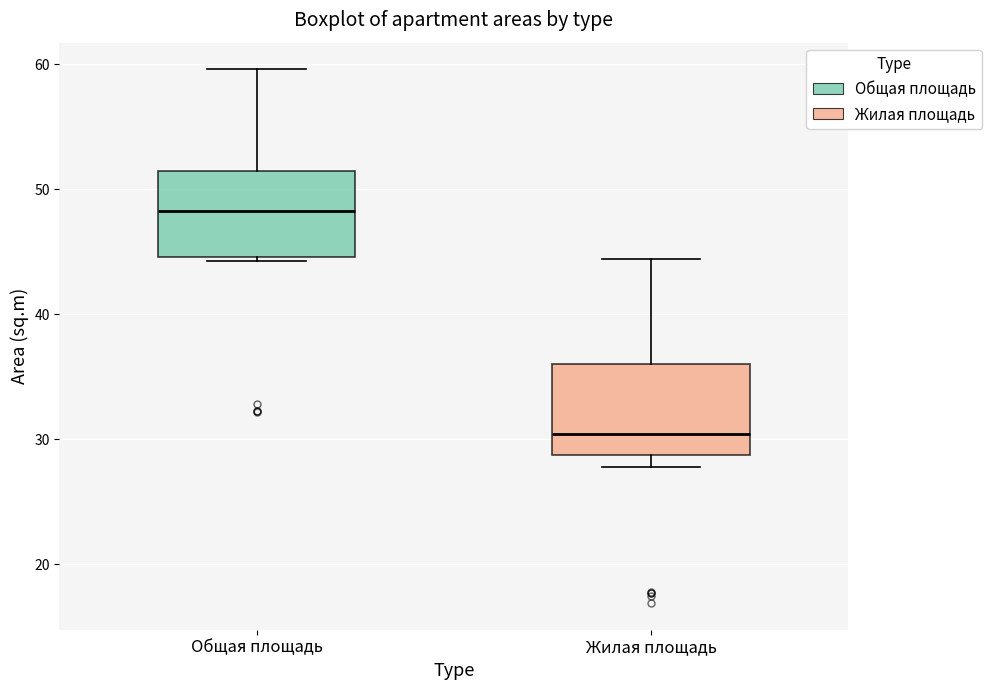

Reading left to right, read every box against the y-axis: the position of its median line, the range the box covers, and the ends of its whiskers. The values are not printed on the chart, so give them approximately, as read against the axis.

Общая площадь: median 48, box 45 to 51, whiskers 44 to 60
Жилая площадь: median 30, box 29 to 36, whiskers 28 to 44